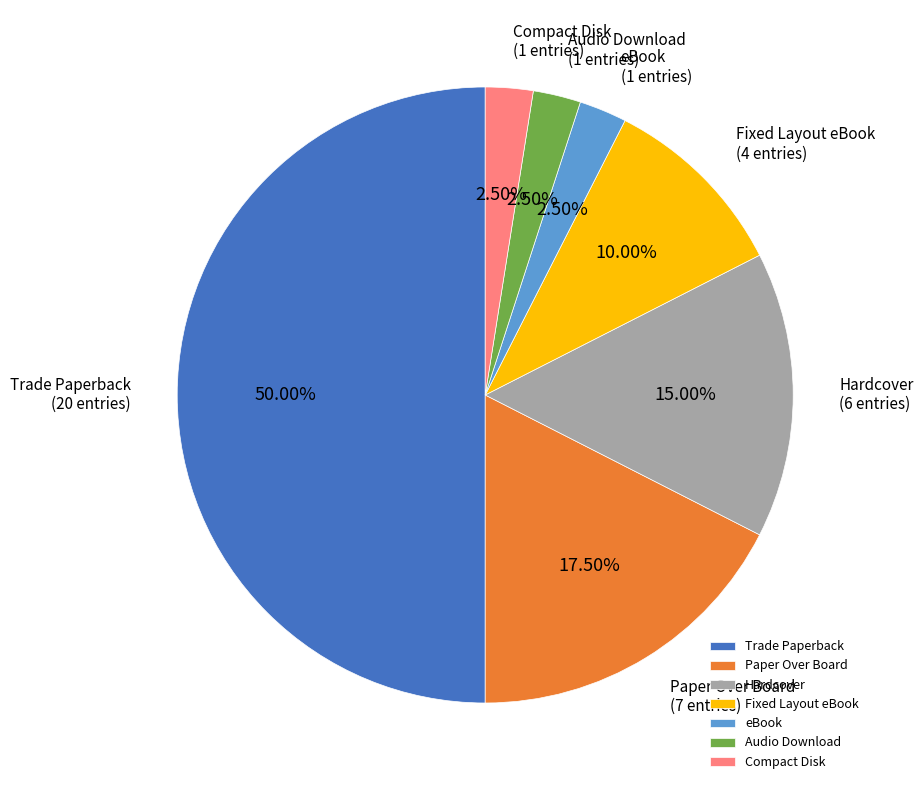

Does eBook represent more than half of the total?

No